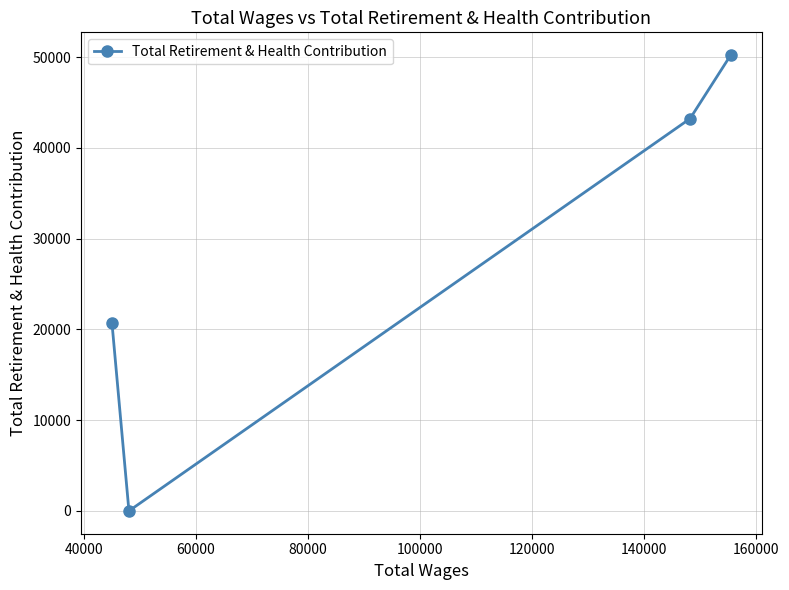

What is the difference between the second highest and minimum values?

43215